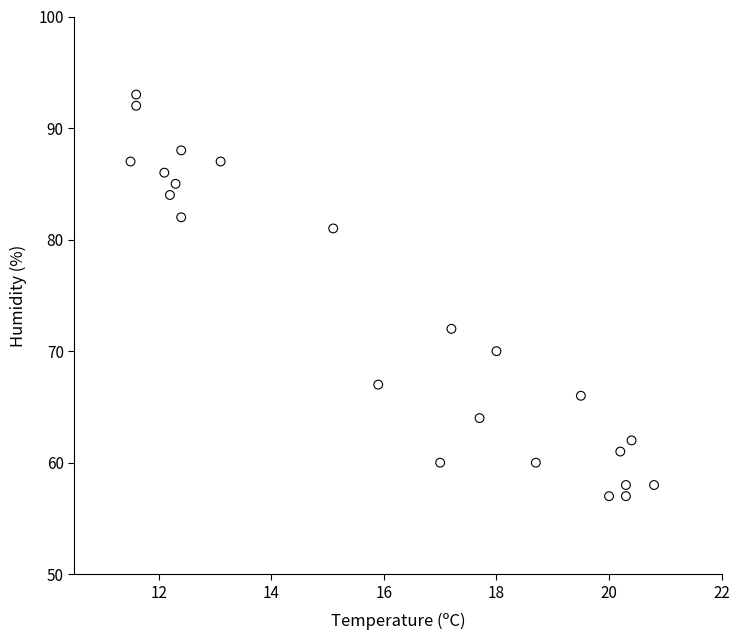

What Y value in the scatter plot is closest to 75?

72